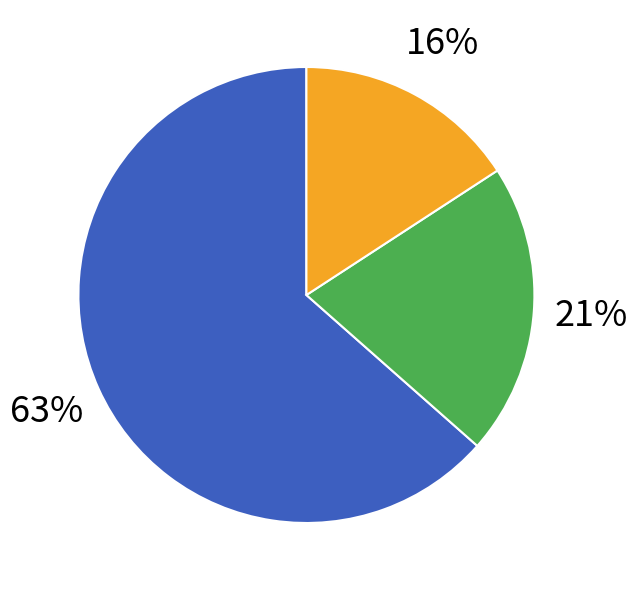

How many segments does this pie chart have?

3